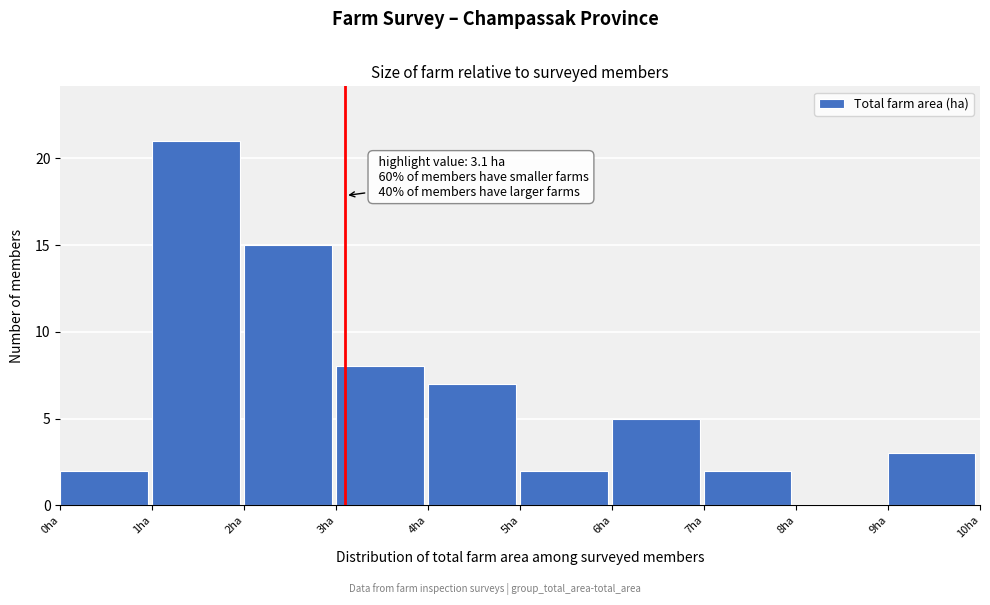

Which range on the x-axis has the tallest bar?

1 to 2